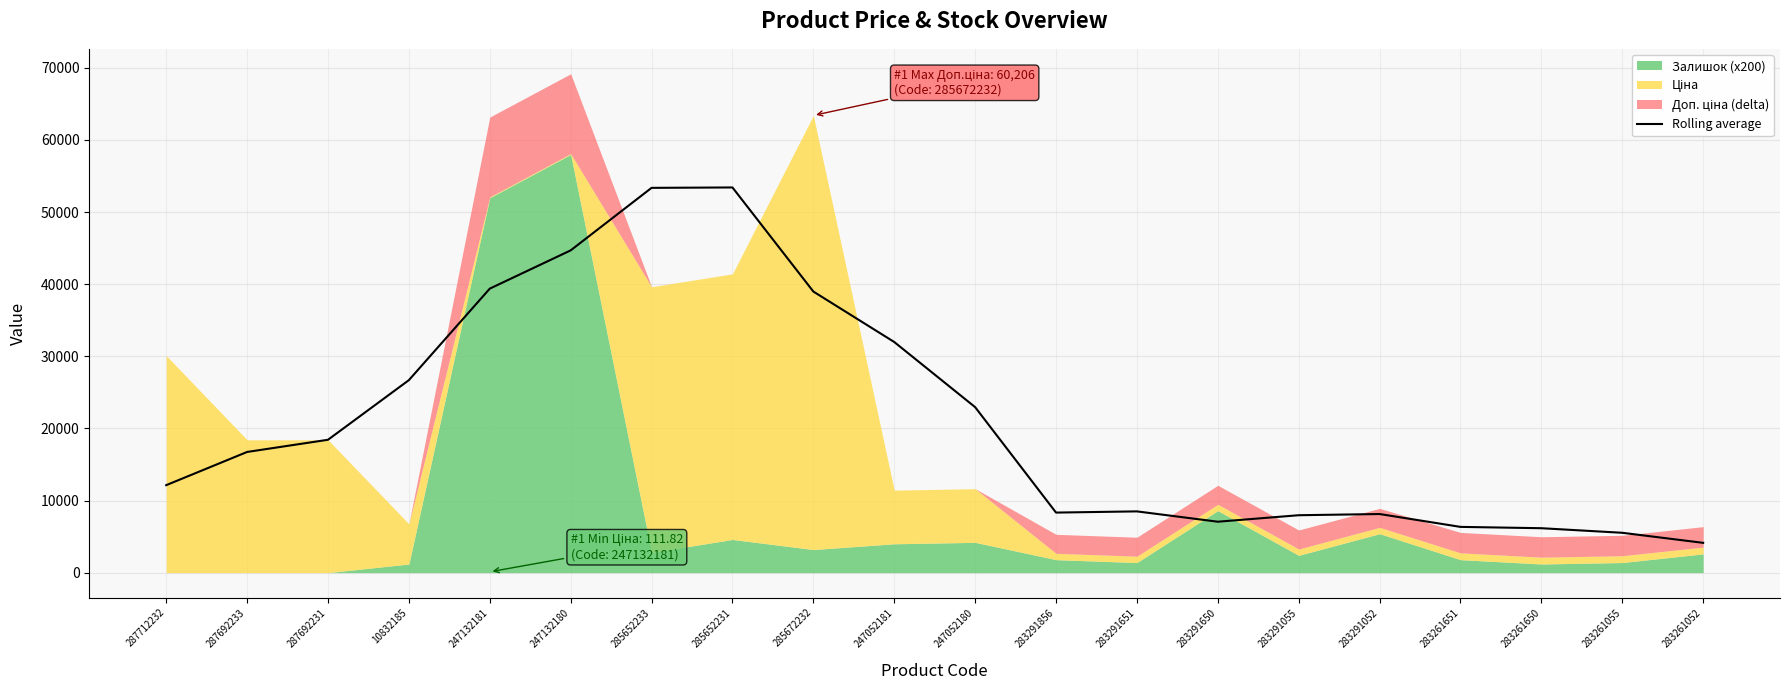

Is it true that the value at 283261650 is 6160.7?

True